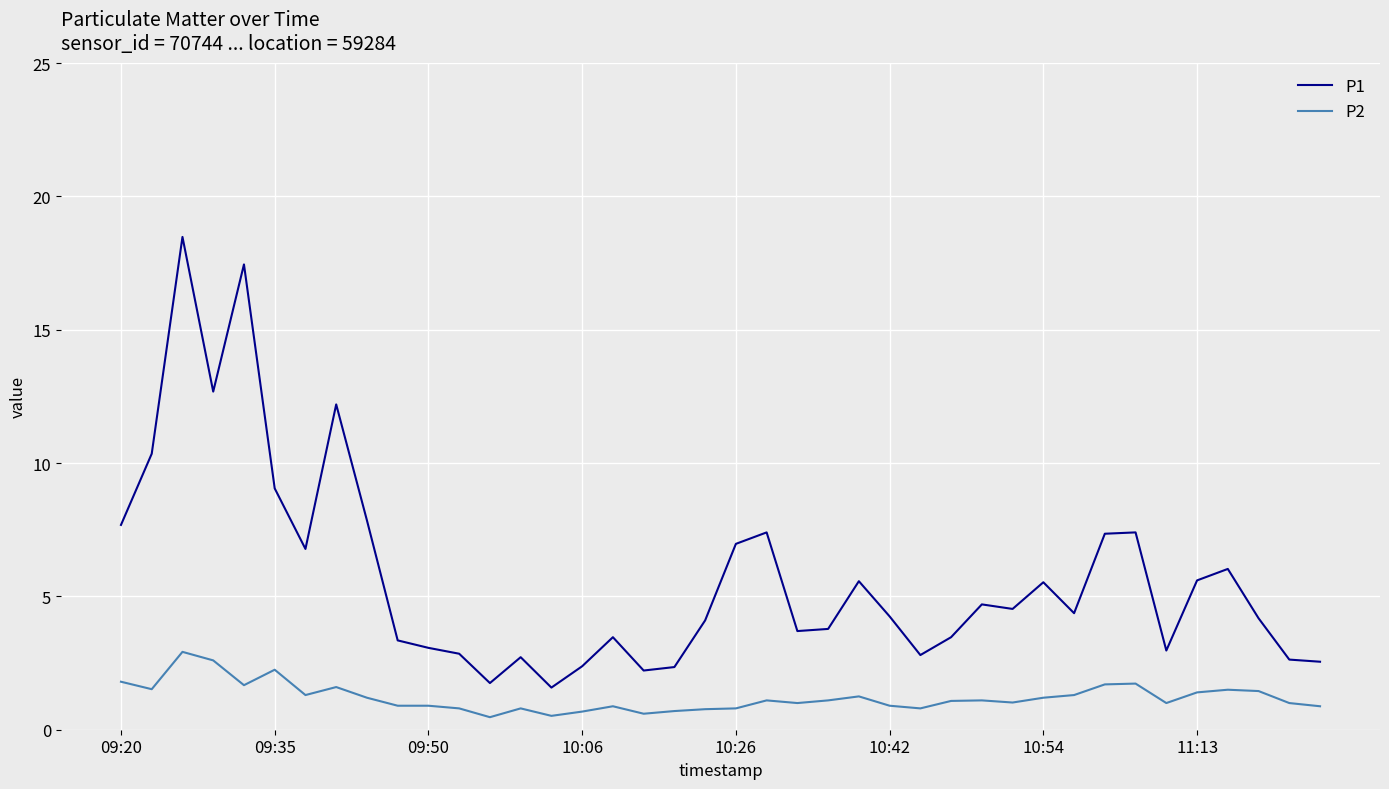

List the series in order of their peak value, highest first.

P1, P2